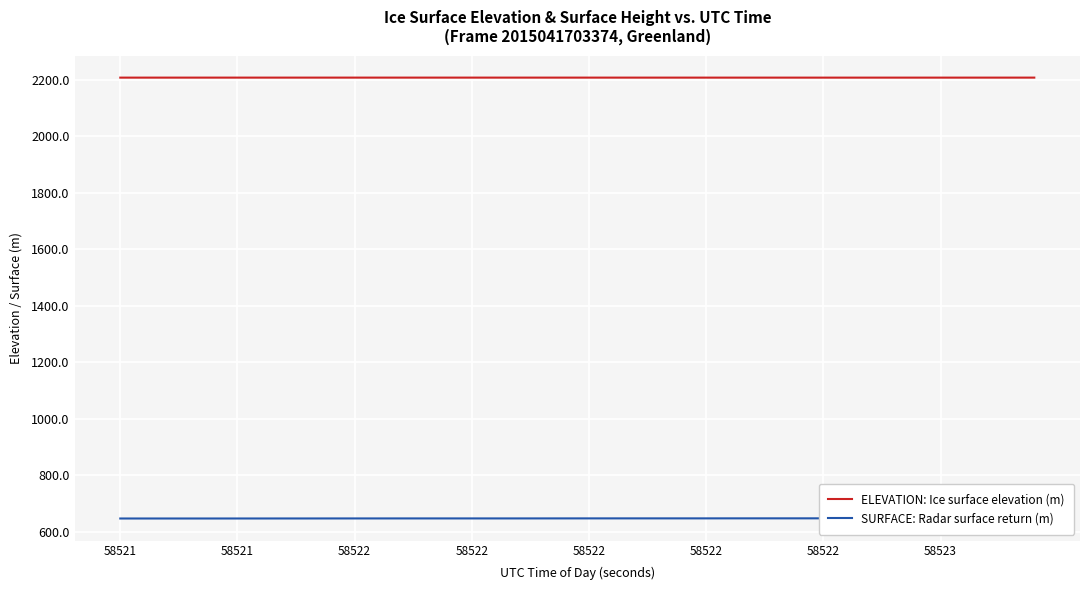

Is the value of ELEVATION: Ice surface elevation (m) at 10 greater than the value of SURFACE: Radar surface return (m) at 26?

Yes